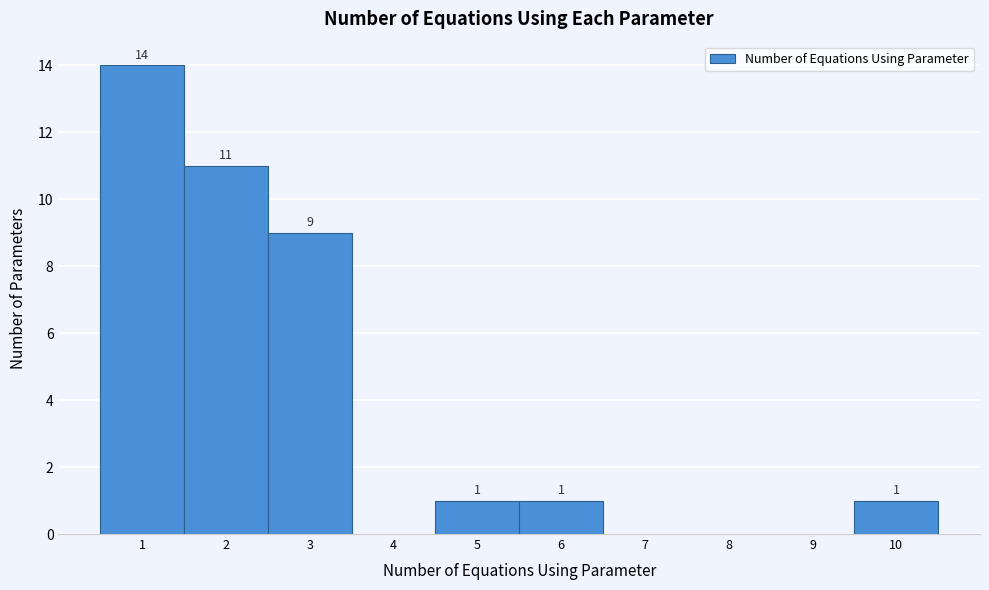

Which range on the x-axis has the tallest bar?

0.5 to 1.5